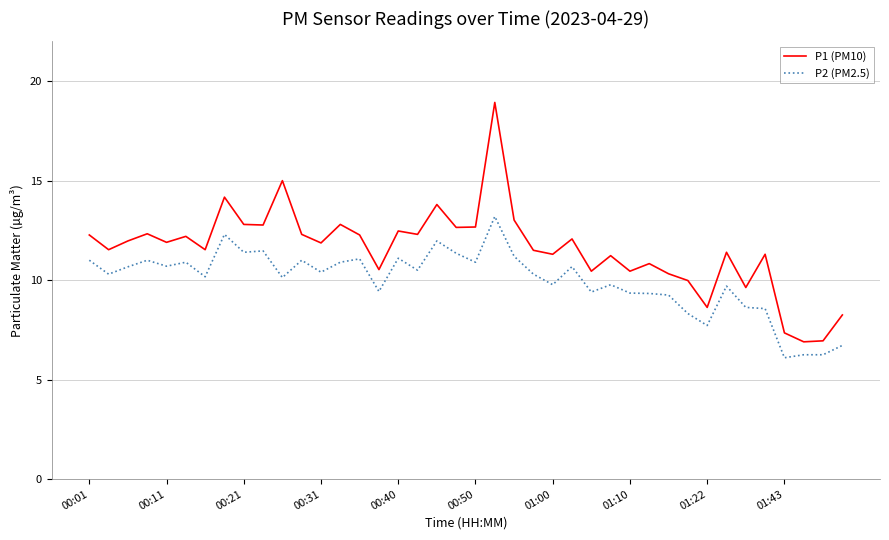

Rank the series by their maximum value, from lowest to highest.

P2 (PM2.5), P1 (PM10)